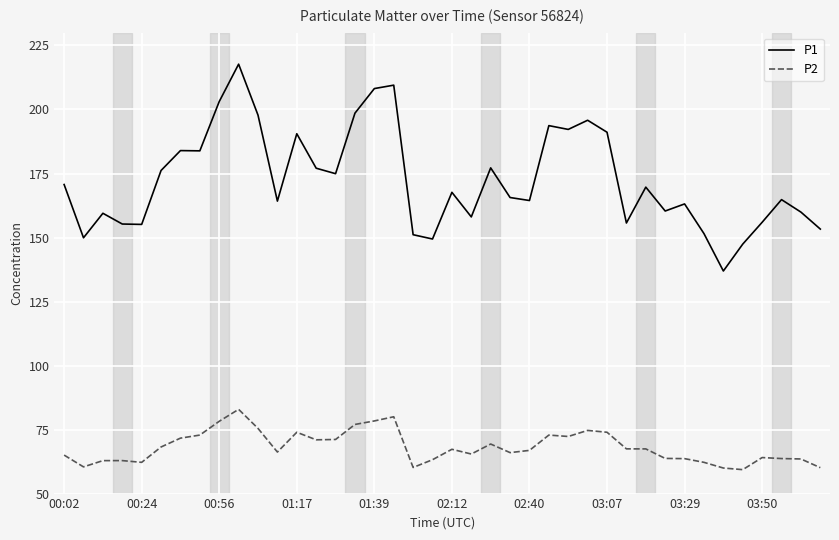

Which series has the largest range (max minus min)?

P1